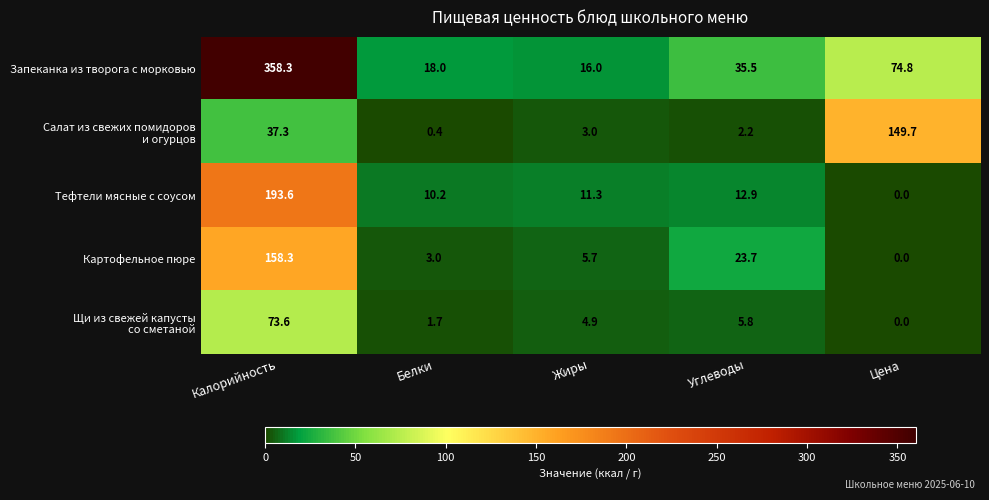

Rank the categories by Тефтели мясные с соусом value from highest to lowest.

Калорийность, Углеводы, Жиры, Белки, Цена